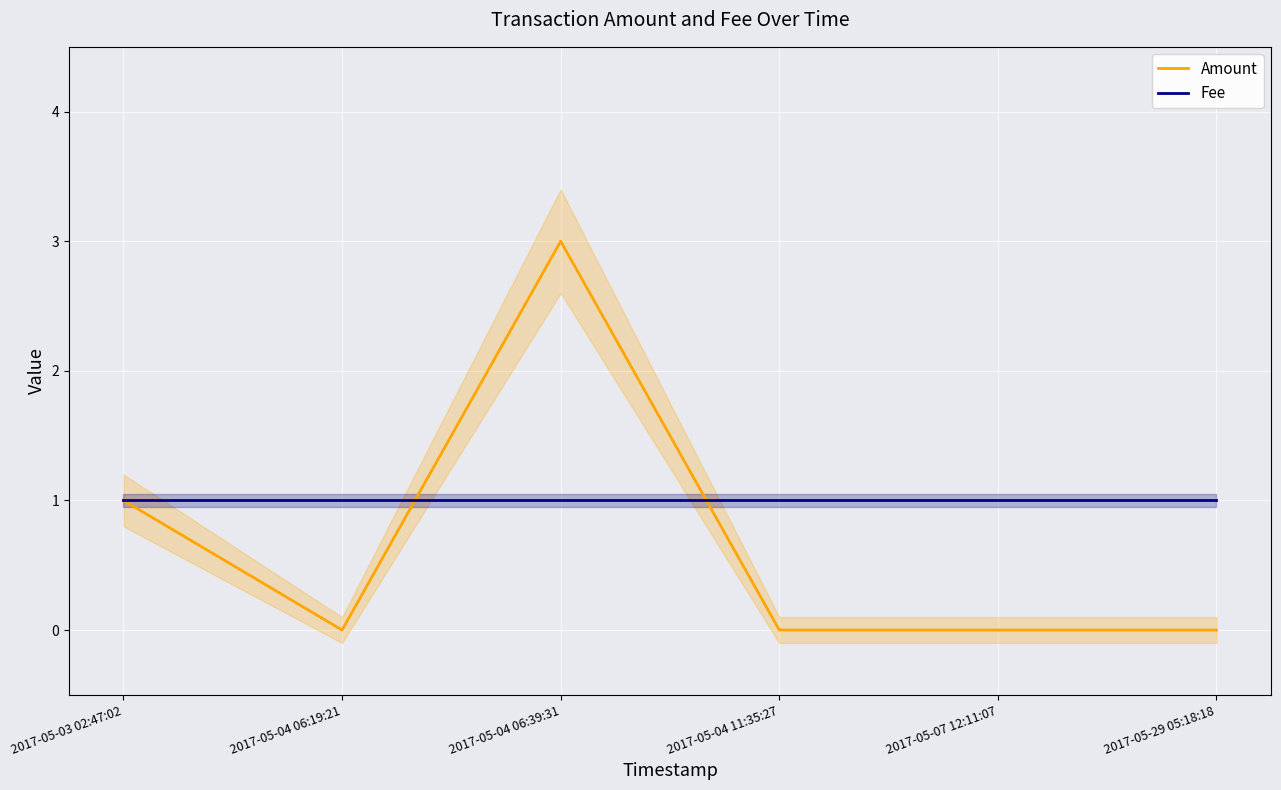

At which category is the sum across all series the highest?

2017-05-04 06:39:31